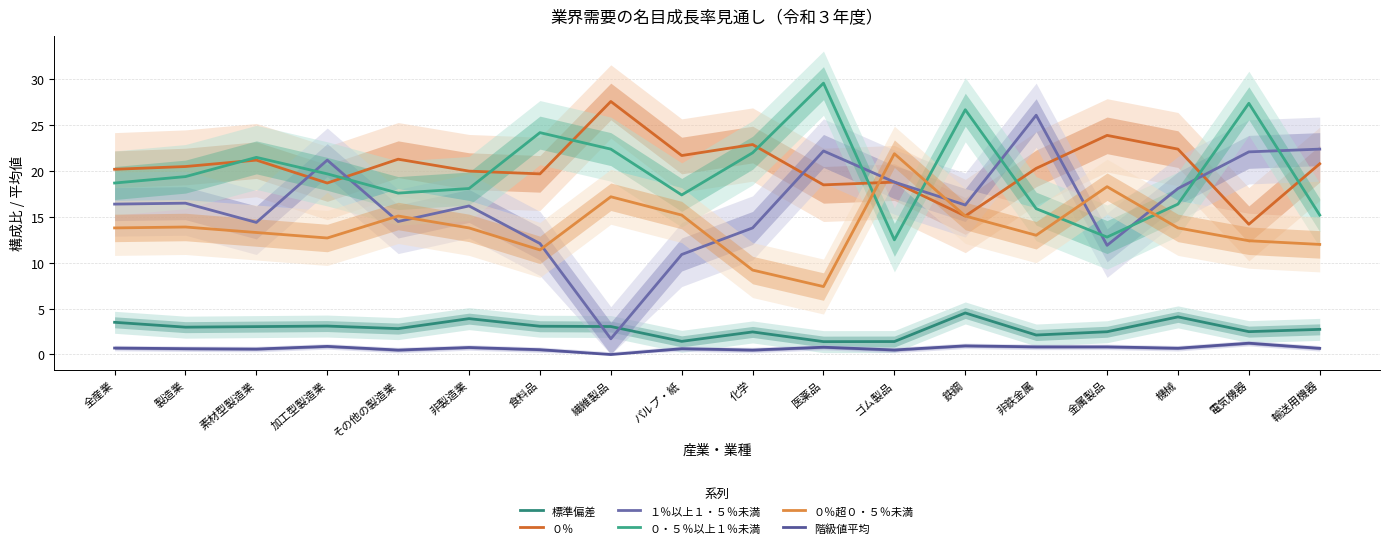

At which category does ０％ reach its first local peak?

素材型製造業